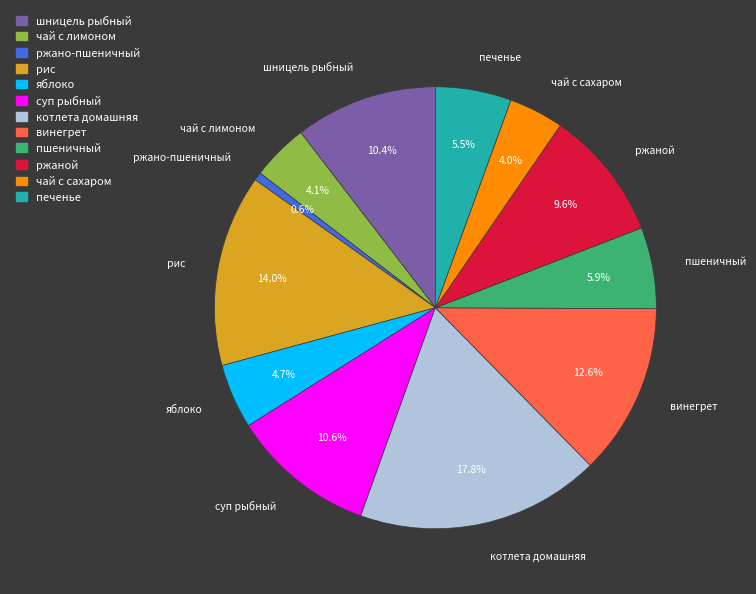

How many slices are in this pie chart?

12